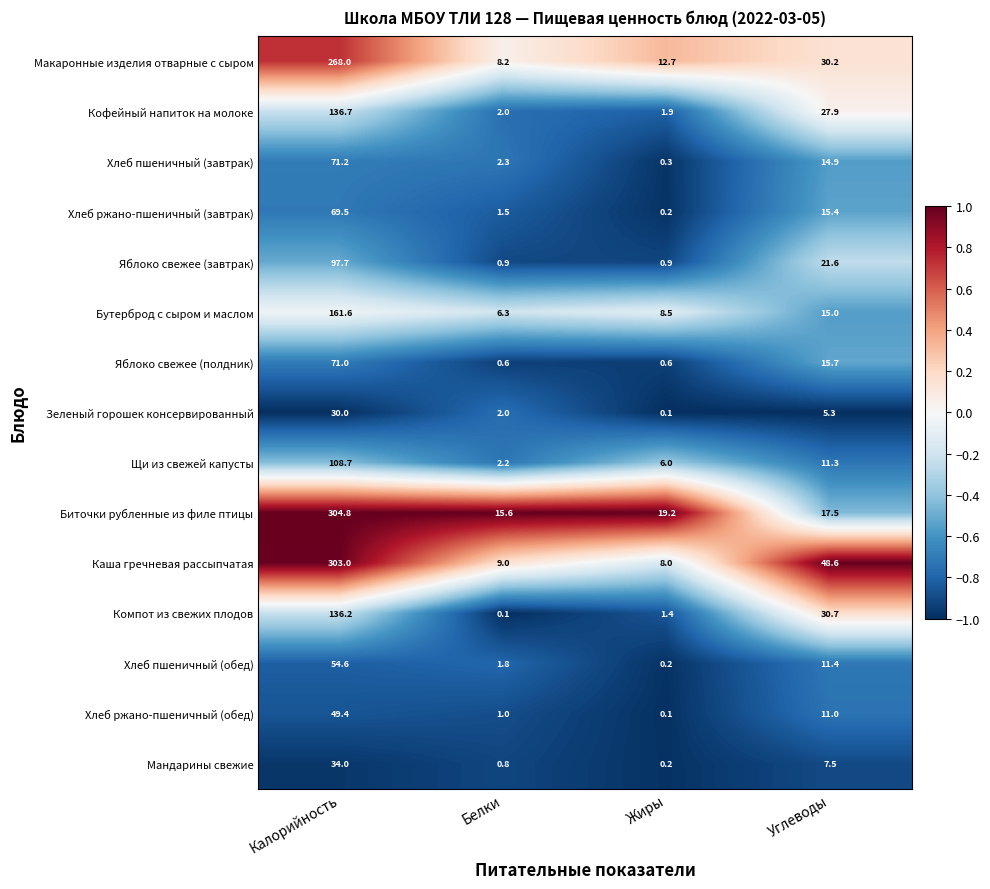

At which label does Яблоко свежее (завтрак) reach its peak?

Калорийность